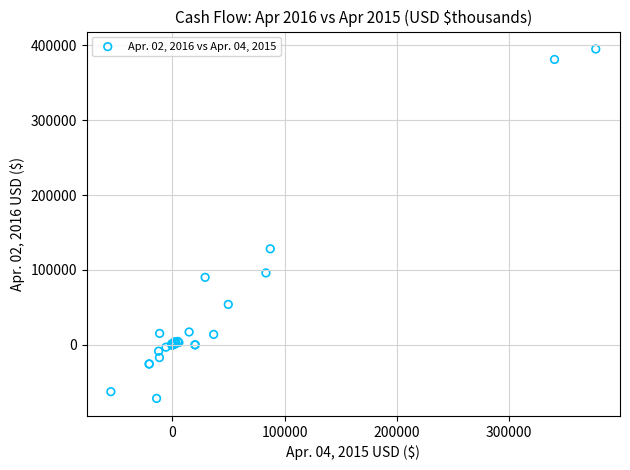

What Y value in the scatter plot is closest to 161790?

128282